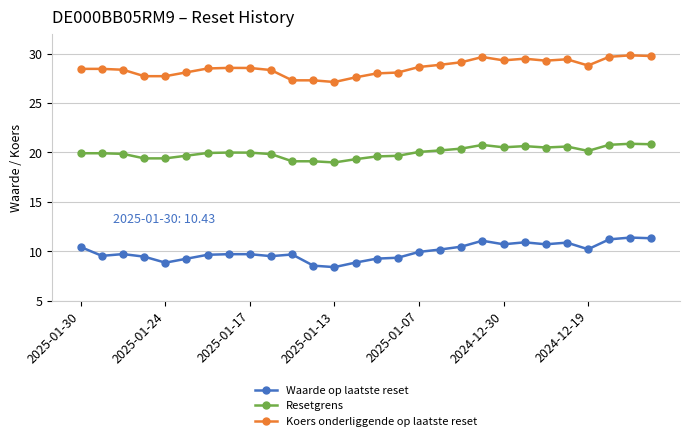

True or false: Koers onderliggende op laatste reset has more than 2 points higher than both neighbors.

True